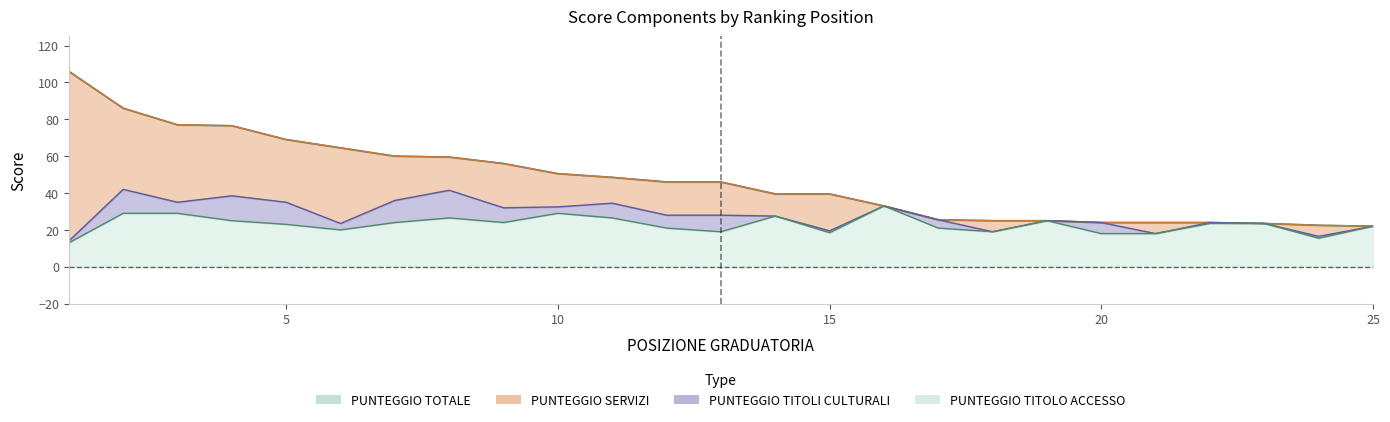

Rank the categories by PUNTEGGIO TITOLO ACCESSO value from lowest to highest.

1, 24, 20, 21, 15, 13, 18, 6, 12, 17, 25, 5, 22, 23, 7, 9, 4, 19, 8, 11, 14, 2, 3, 10, 16